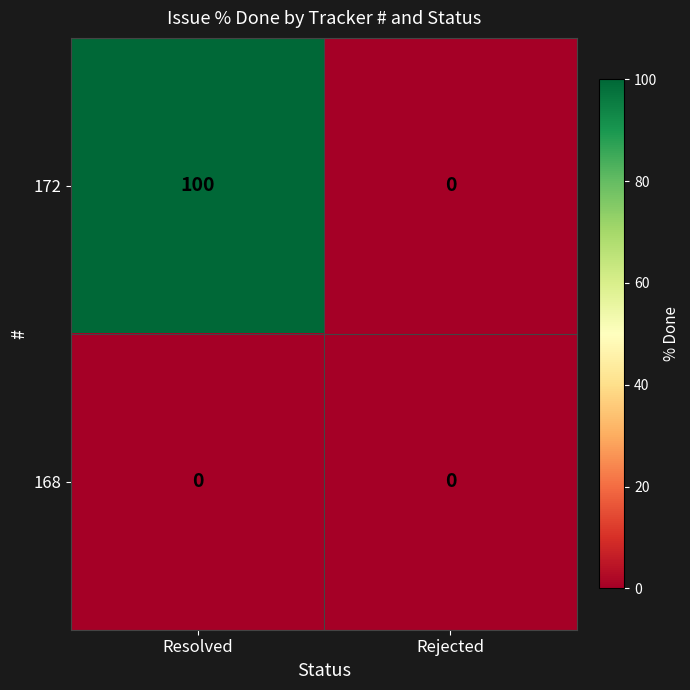

Reading left to right, extract all data points from this chart.

172: 100	0
168: 0	0